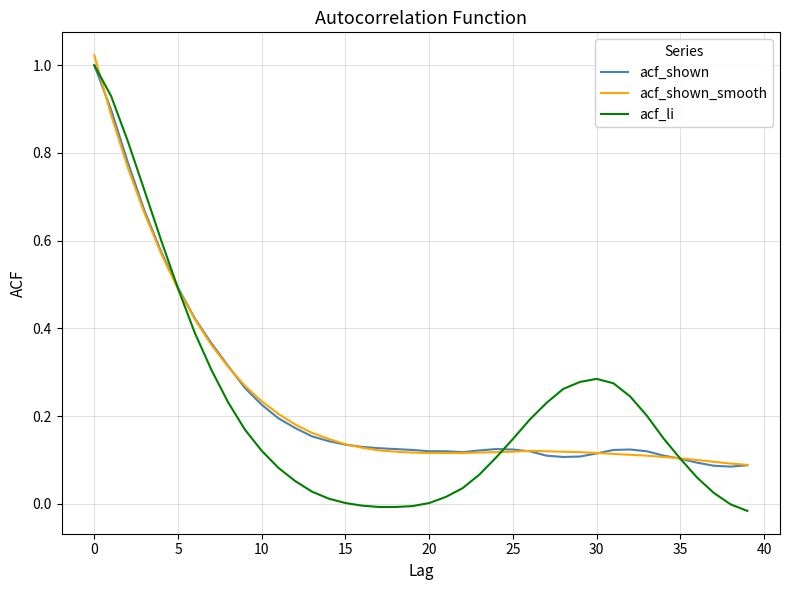

In acf_shown_smooth, how many points are higher than both neighbors (excluding endpoints)?

1